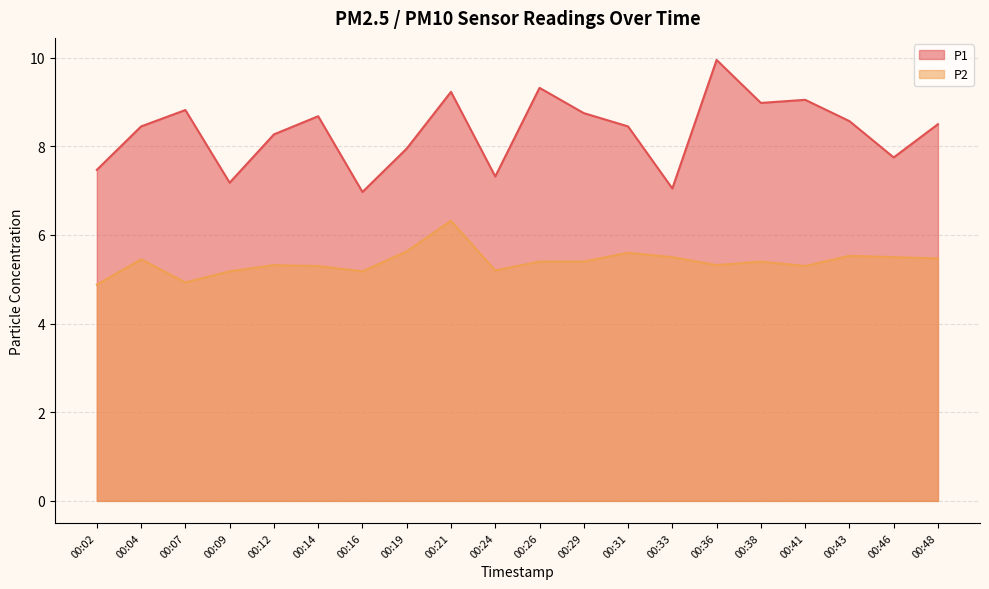

Which series has the largest total across all categories?

P1